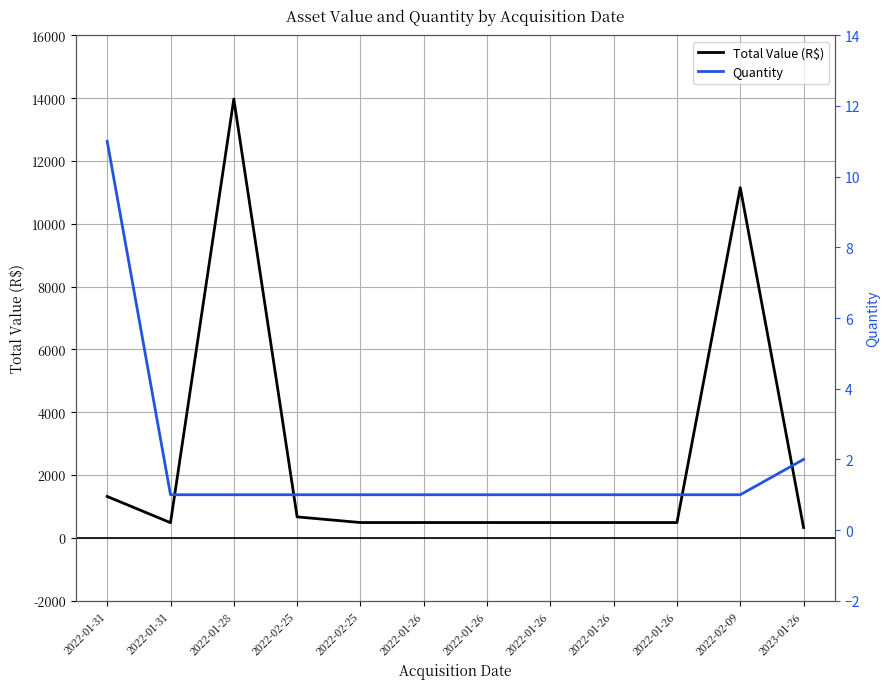

At which label does Quantity reach its minimum?

2022-01-31